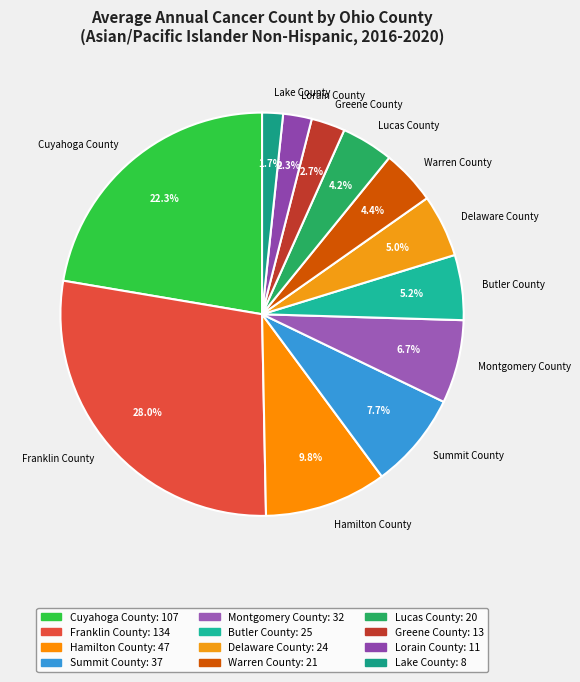

What is the largest slice in the pie chart?

Franklin County